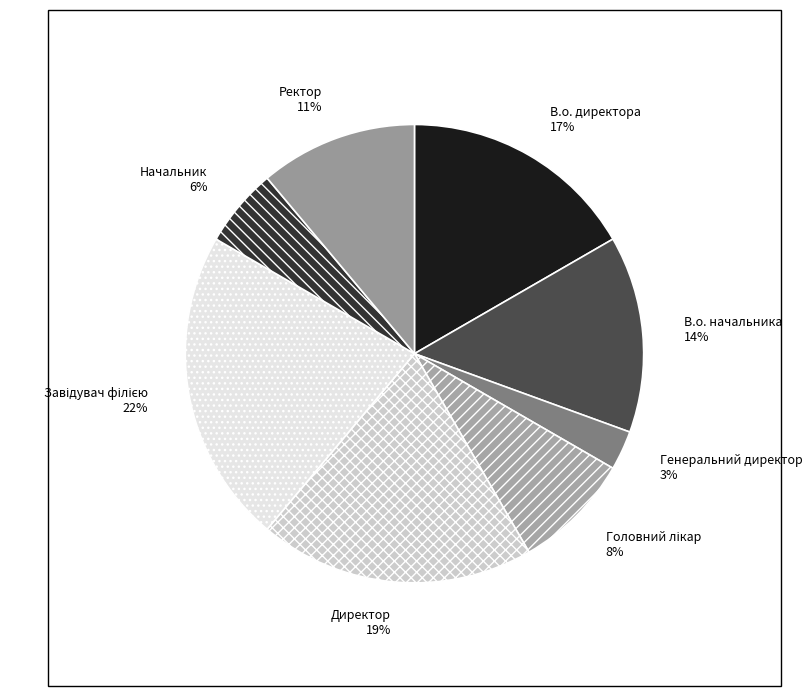

What percentage is the Начальник slice, to the nearest percent?

6%